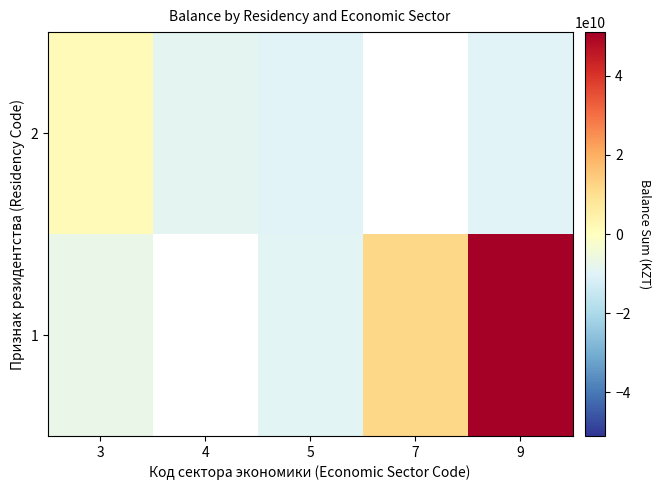

What is the approximate value of 2 at 9?

-9616735419.5